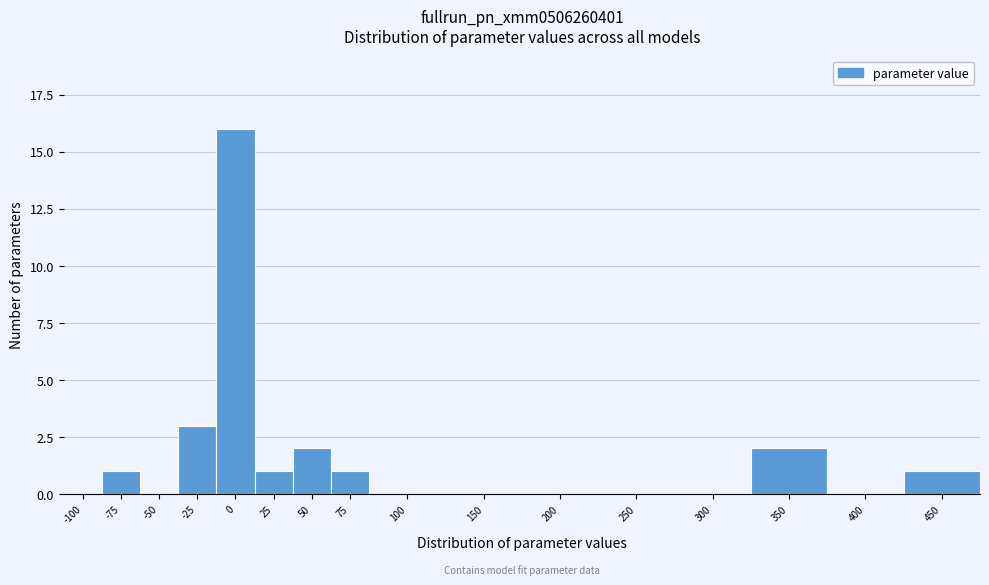

Reading left to right, what are all the values shown in this chart?

-100=0	-75=1	-50=0	-25=3	0=16	25=1	50=2	75=1	100=0	150=0	200=0	250=0	300=0	350=2	400=0	450=1